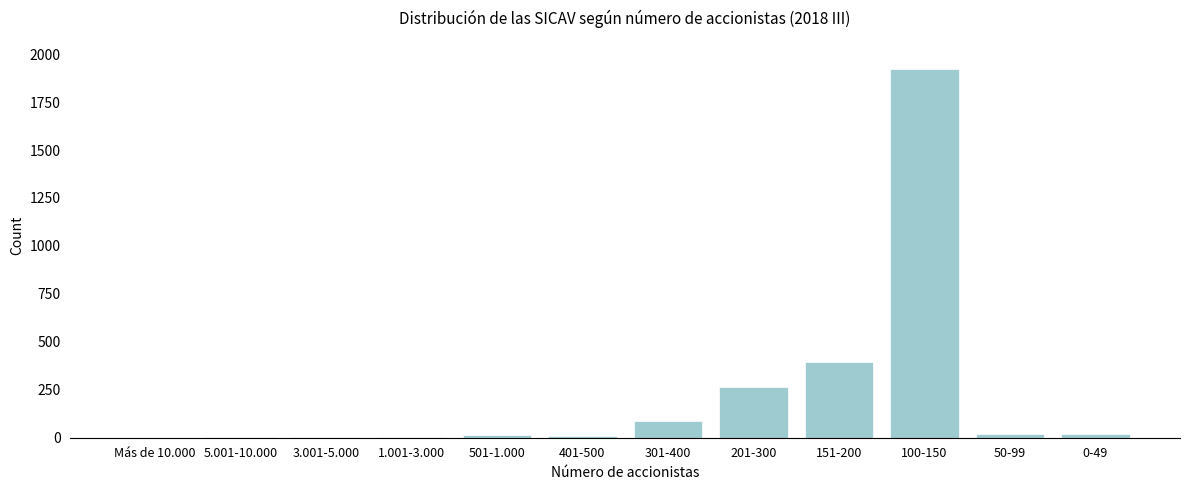

The value at 201-300 is 88. True or false?

False